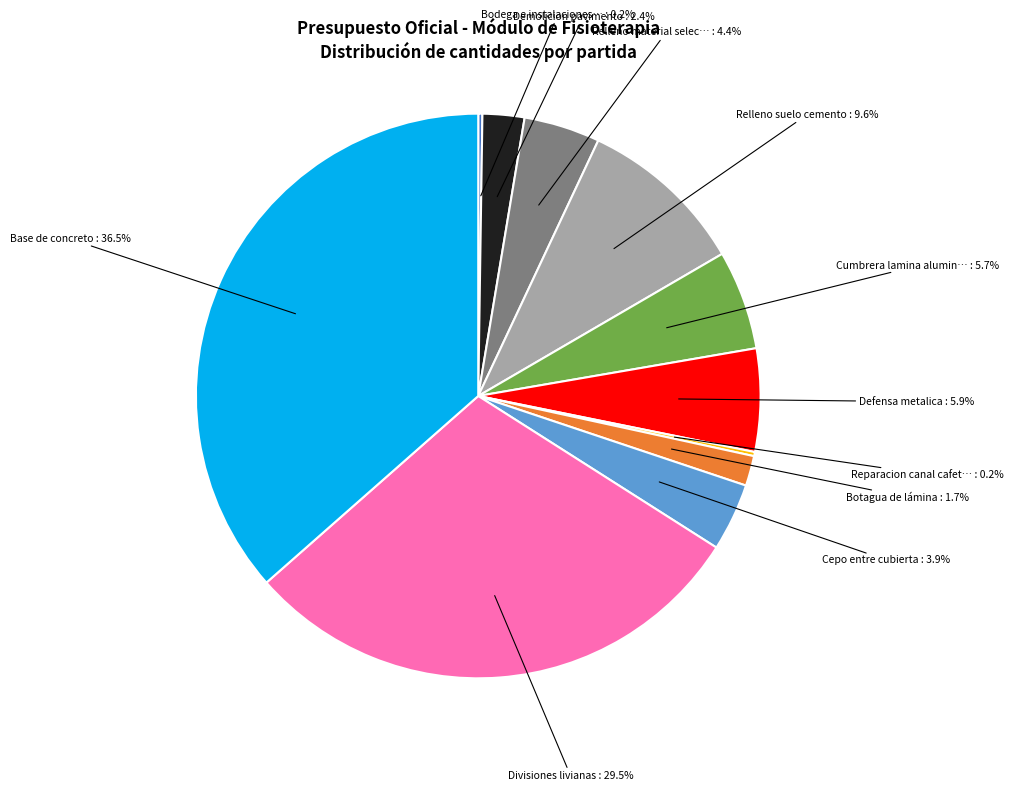

Does any single category account for the majority?

No